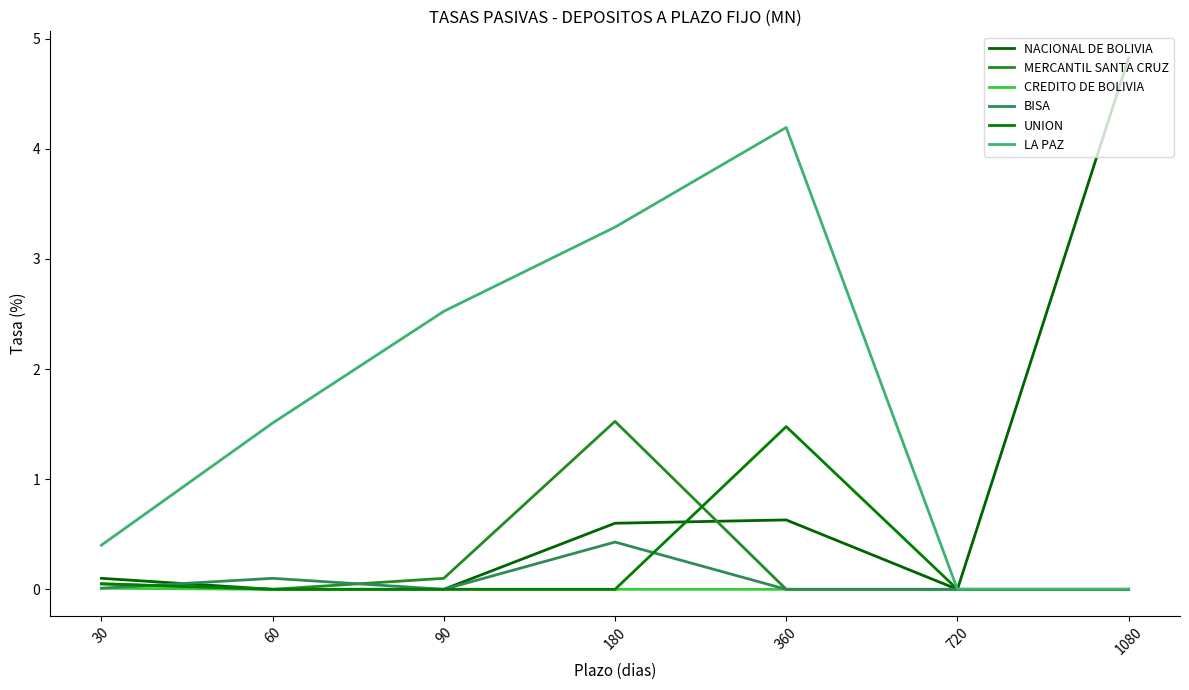

The MERCANTIL SANTA CRUZ series shows 0.0 at 1080. True or false?

True